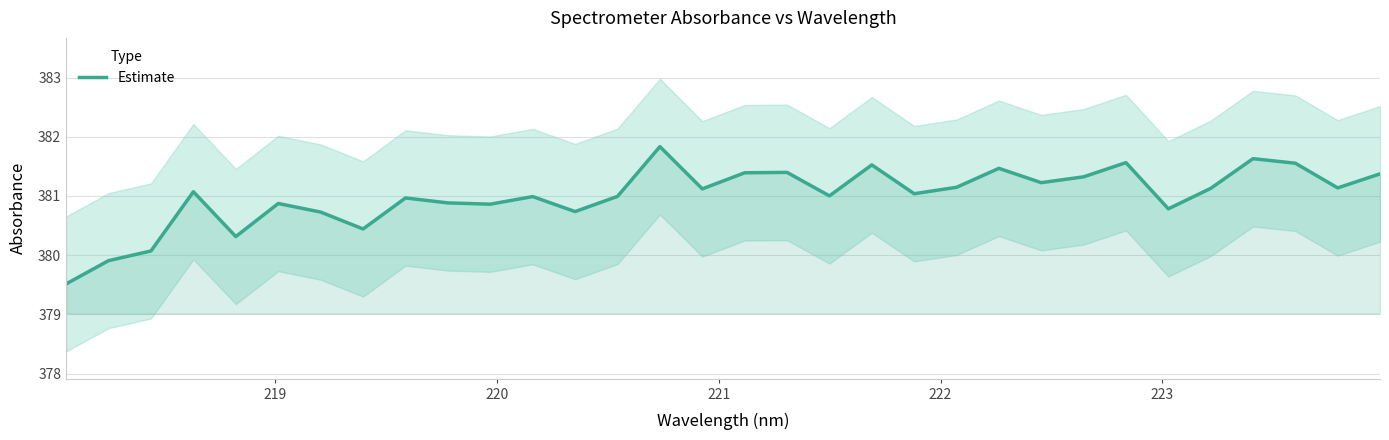

Reading left to right, what are all the values shown in this chart?

379.5	379.9	380.1	381.1	380.3	380.9	380.7	380.4	381.0	380.9	380.9	381.0	380.7	381.0	381.8	381.1	381.4	381.4	381.0	381.5	381.0	381.1	381.5	381.2	381.3	381.6	380.8	381.1	381.6	381.6	381.1	381.4